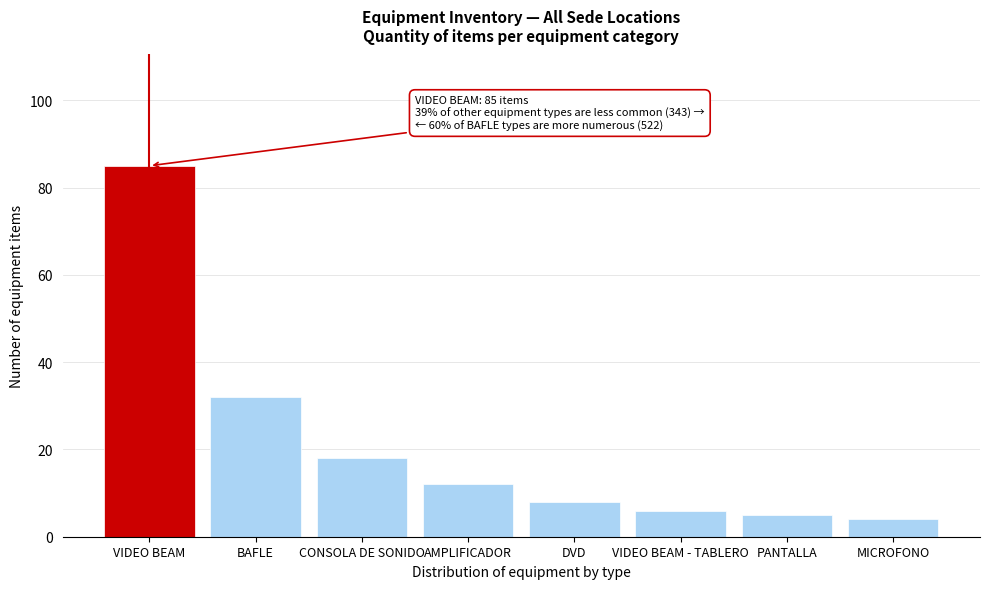

Reading left to right, extract all data points from this chart.

85	32	18	12	8	6	5	4